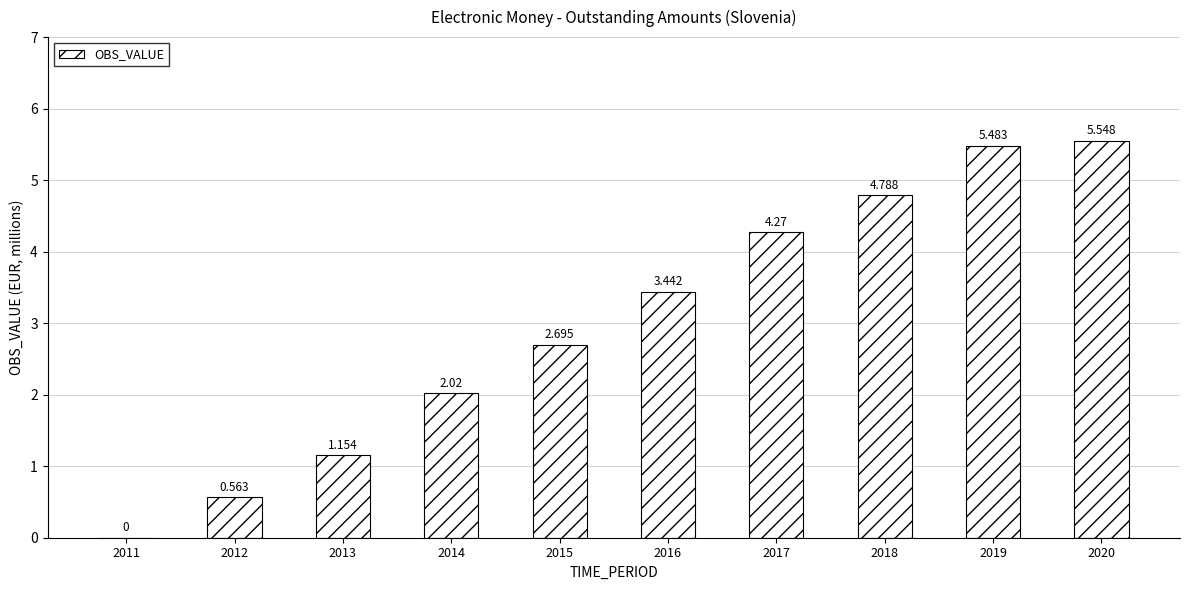

Reading left to right, list all the values displayed in this chart.

2011=0.0	2012=0.6	2013=1.2	2014=2.0	2015=2.7	2016=3.4	2017=4.3	2018=4.8	2019=5.5	2020=5.5